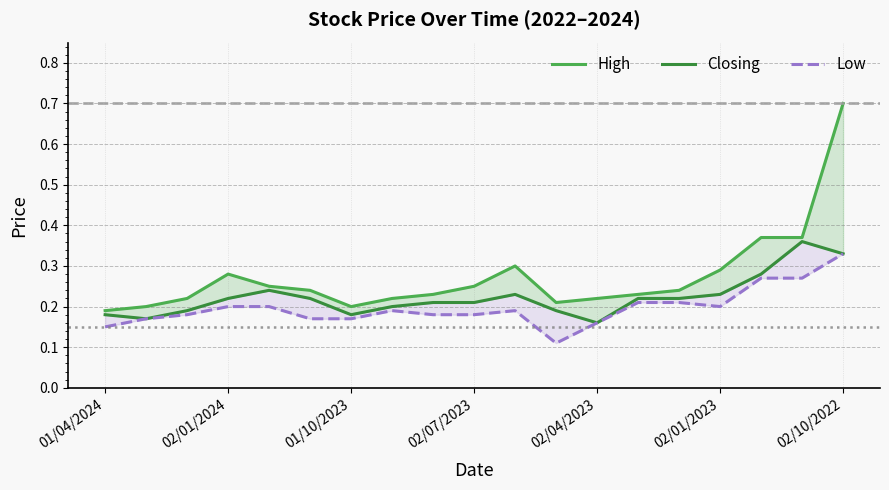

How many data points does each series have?

19